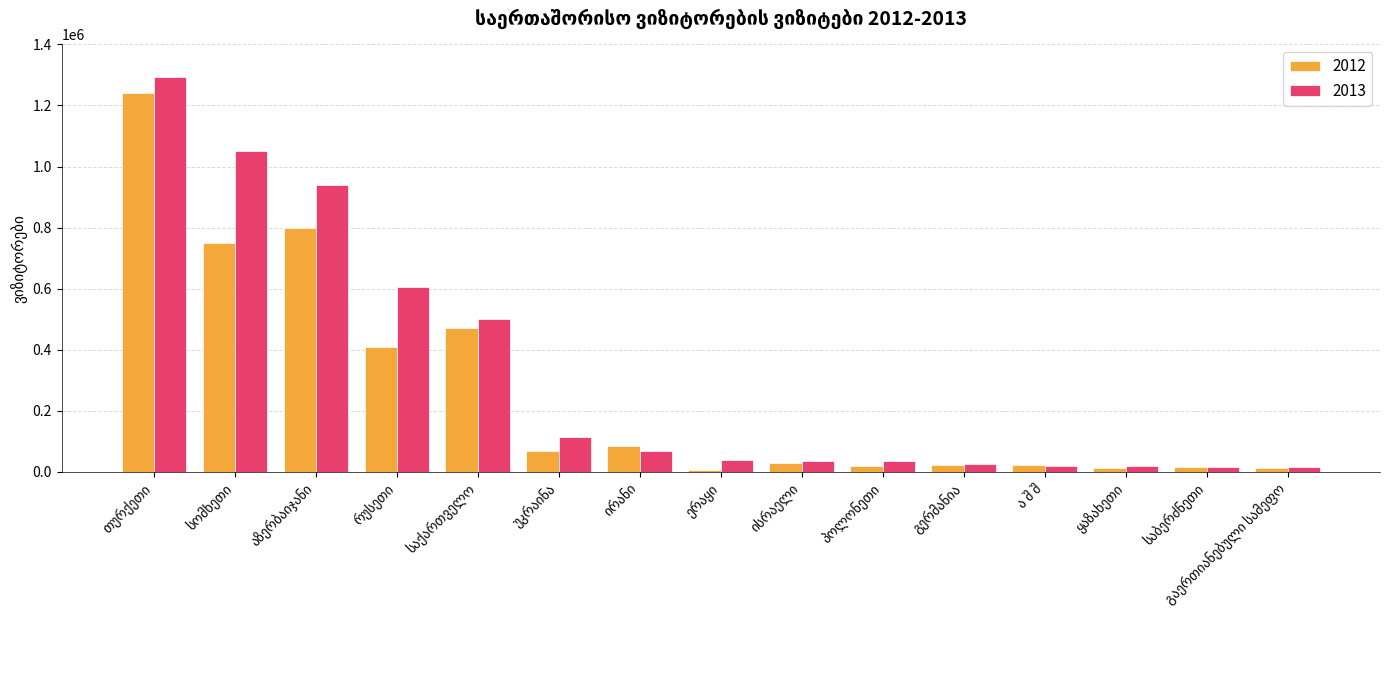

What is the value of the 2012 bar at the 12th from the left?

21476